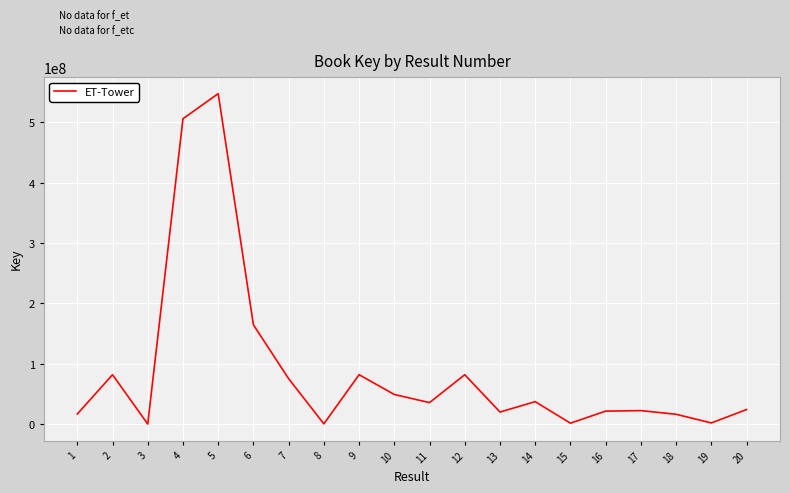

How many categories are shown in the chart?

20